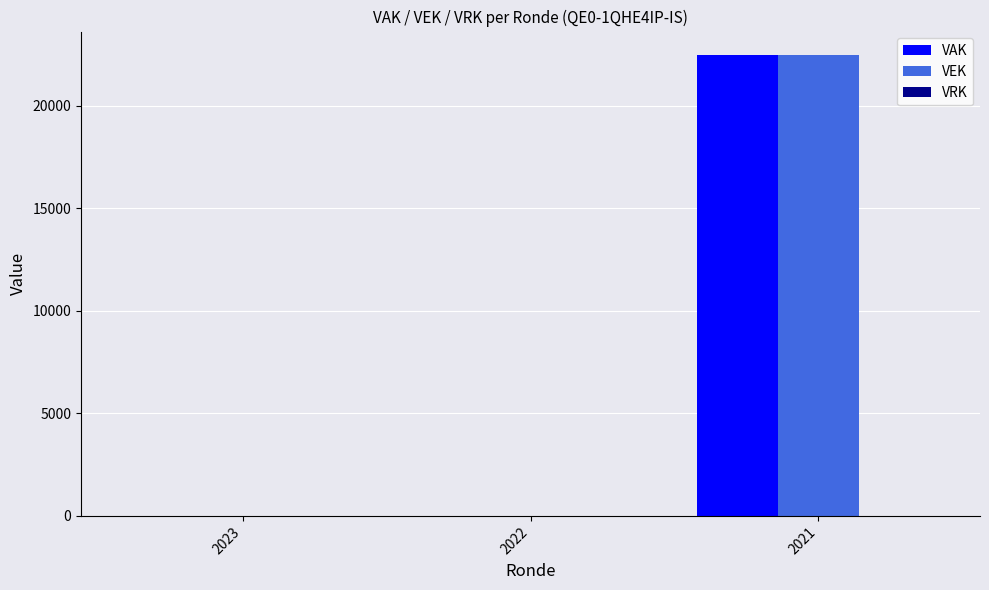

The value of VEK at 2023 is 0. True or false?

True